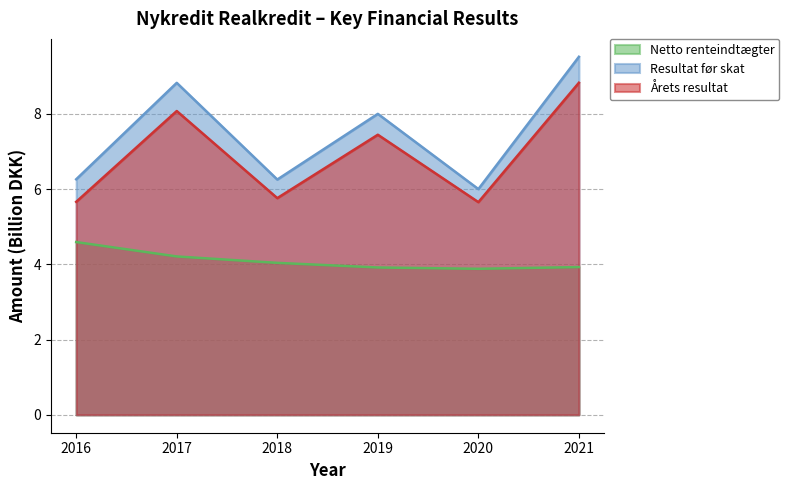

Is the value of Netto renteindtægter at 2021 greater than the value of Resultat før skat at 2017?

No